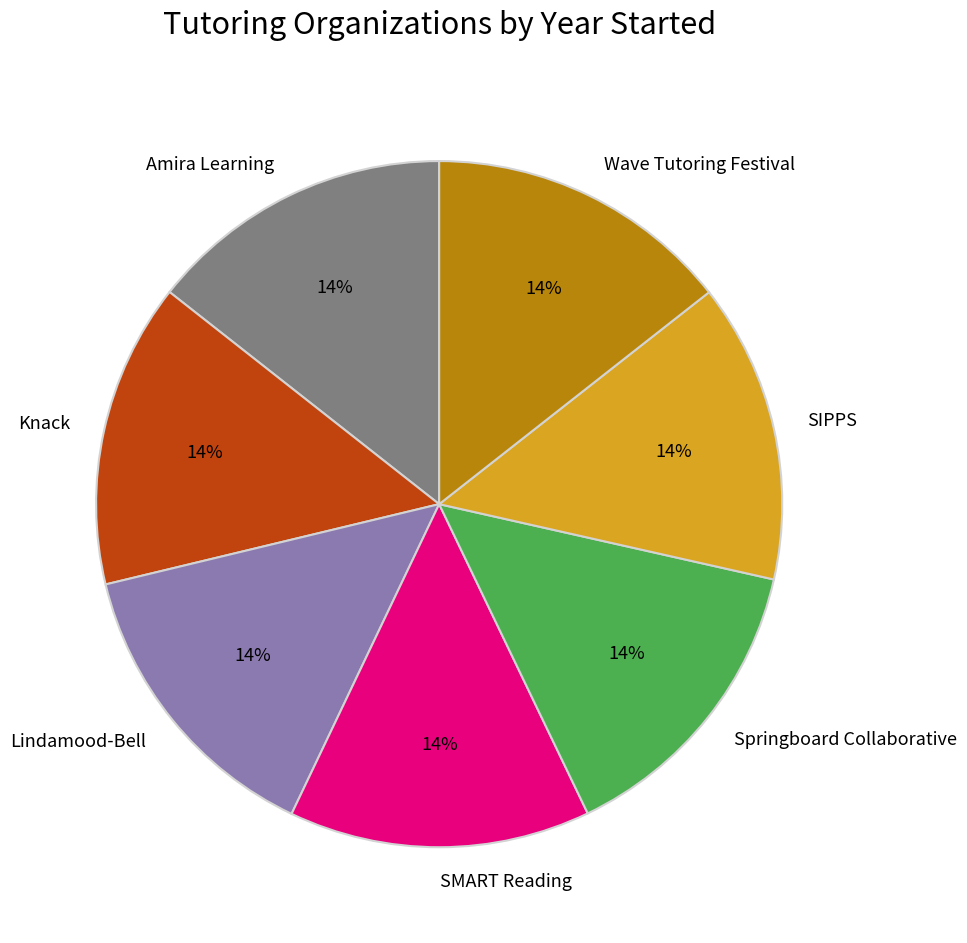

Does any single category account for the majority?

No